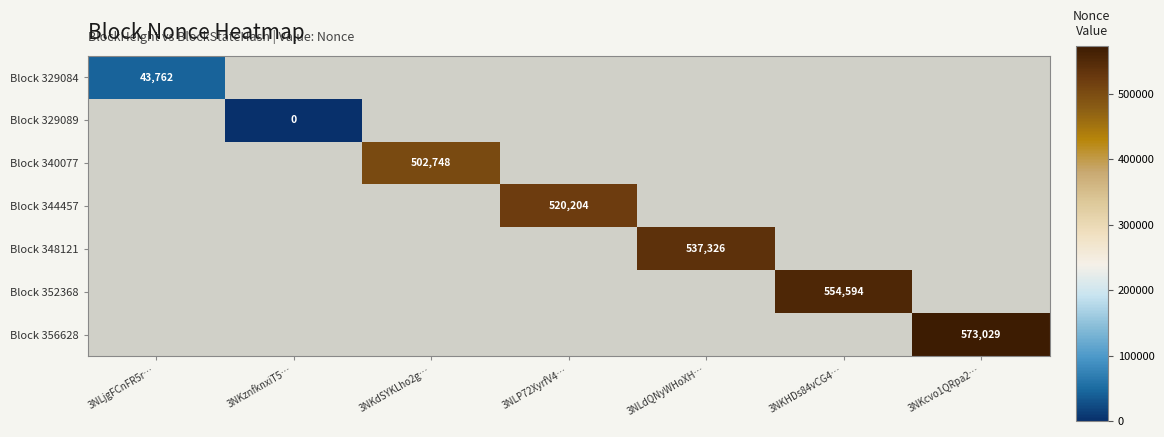

The Block 348121 series shows 365122 at 3NLdQNyWHoXH…. True or false?

False